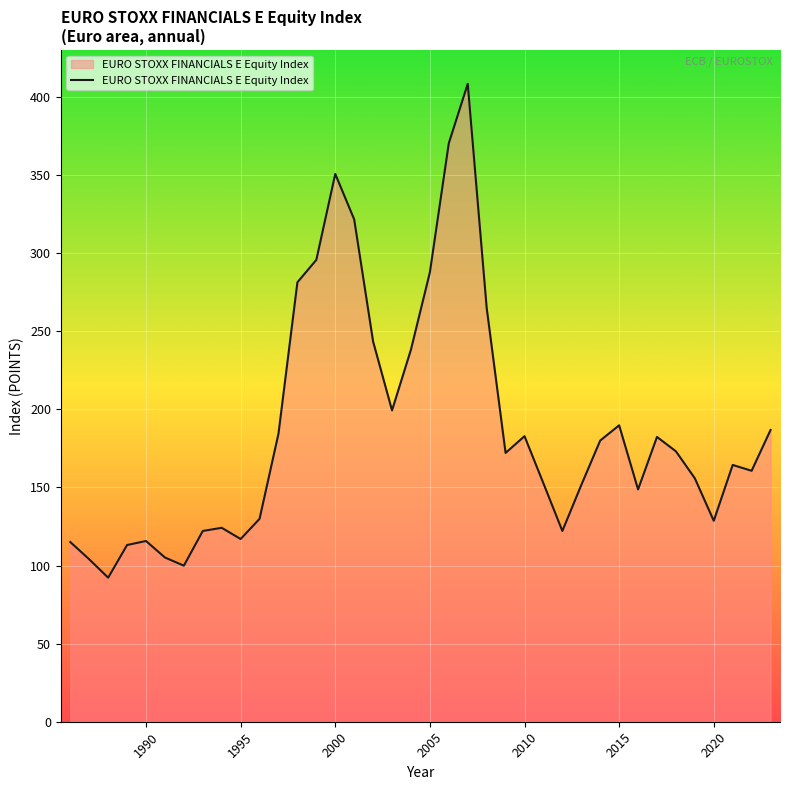

What is the difference between the maximum and minimum values?

316.1